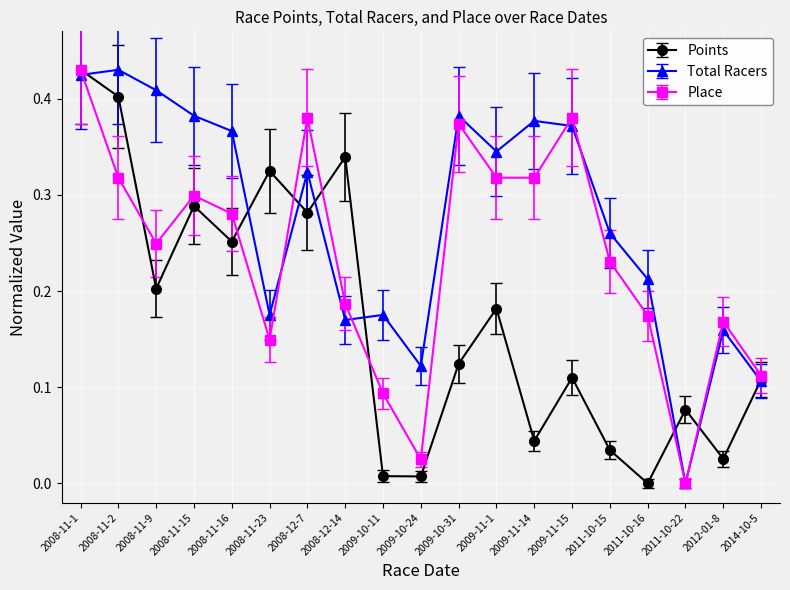

Between 2008-12-7 and 2012-01-8, which series saw the biggest shift?

Points